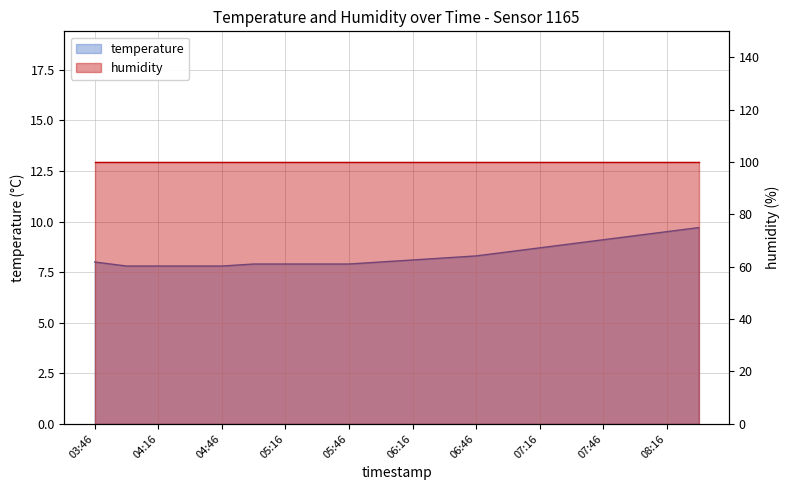

What value does the data have at 07:46?

9.1